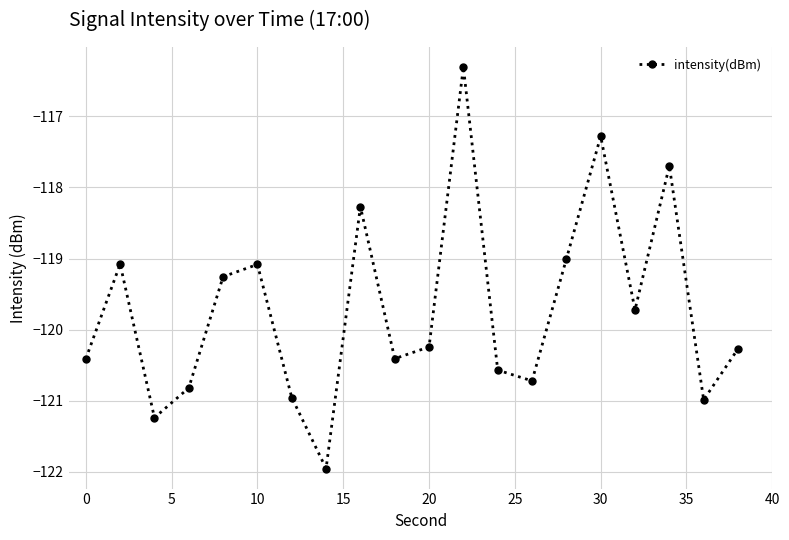

What is the value of the 8th point from the left?

-122.0